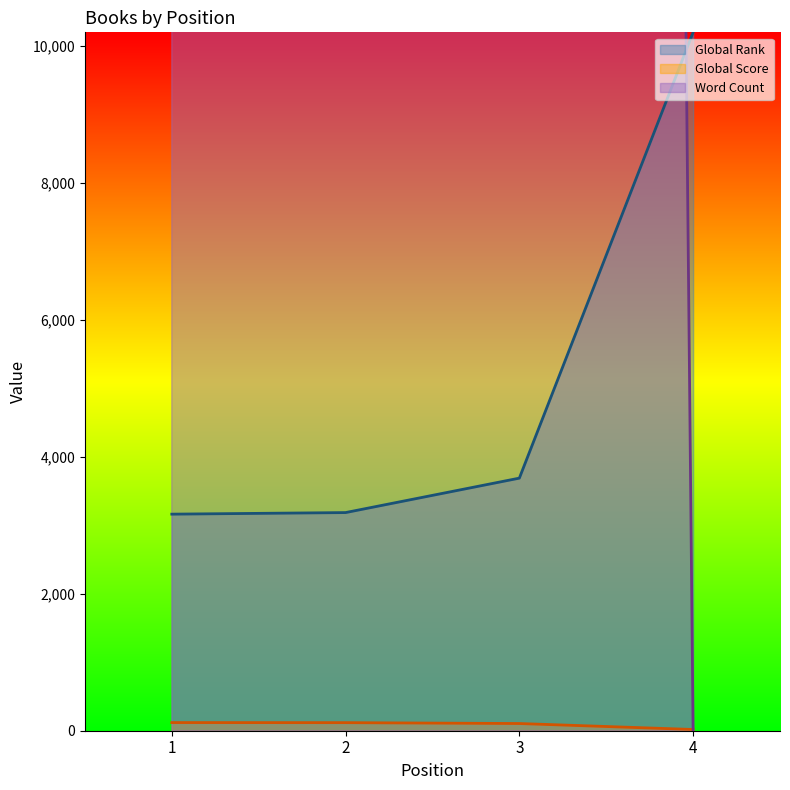

Reading left to right, extract all data points from this chart.

Global Rank: 3163	3186	3689	10200
Global Score: 119	118	105	18
Word Count: 890000	146000	250000	0